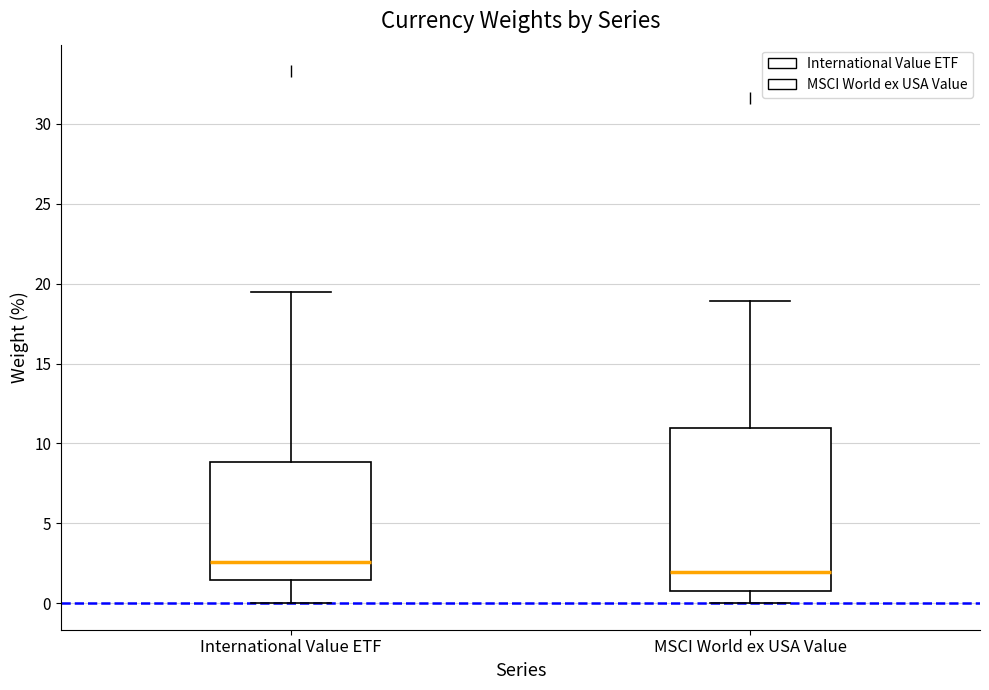

Reading left to right, read every box against the y-axis: the position of its median line, the range the box covers, and the ends of its whiskers. The values are not printed on the chart, so give them approximately, as read against the axis.

International Value ETF: median 2.5, box 1.5 to 9.0, whiskers 0.0 to 19.5
MSCI World ex USA Value: median 2.0, box 1.0 to 11.0, whiskers 0.0 to 19.0